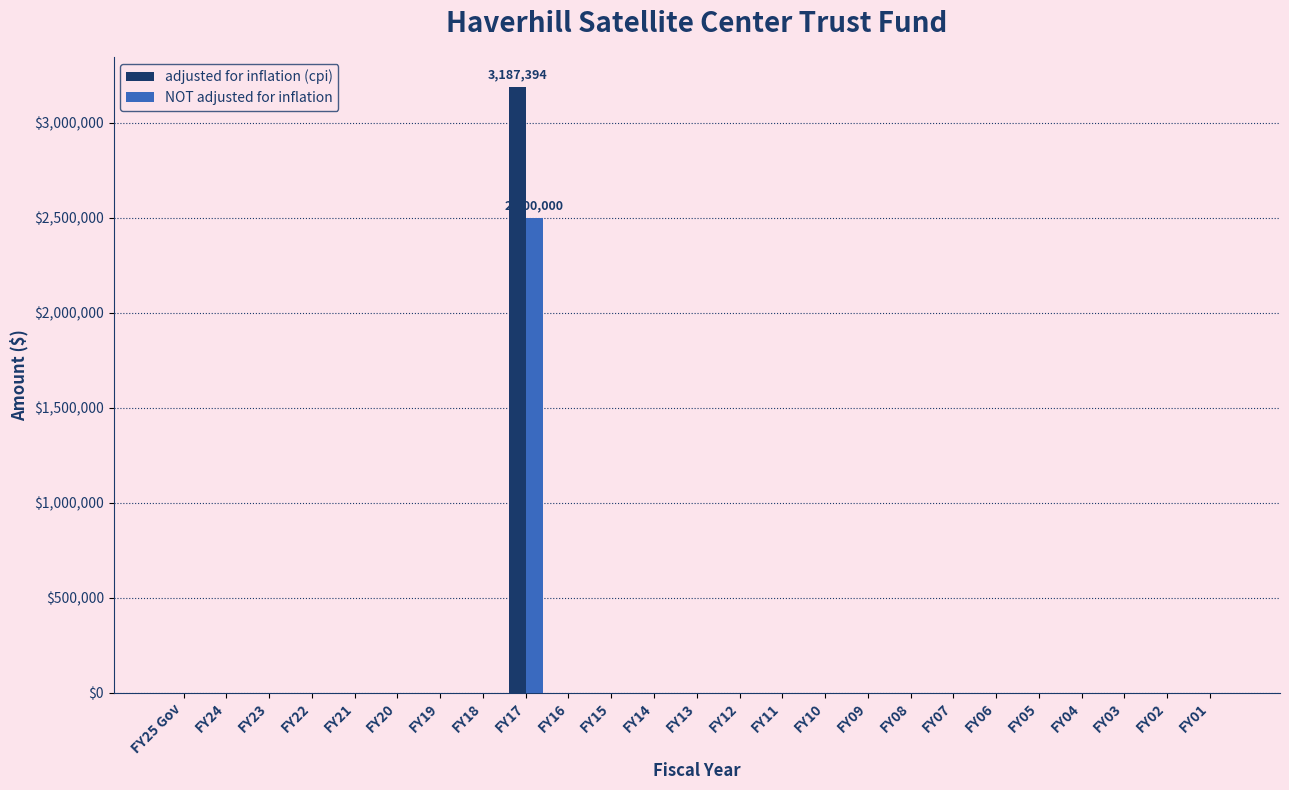

At which category is the sum across all series the highest?

FY17